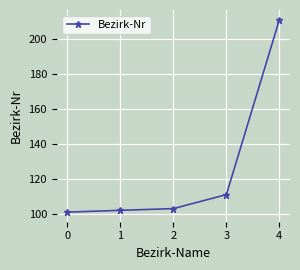

Is it true that the value at 3 is 72?

False